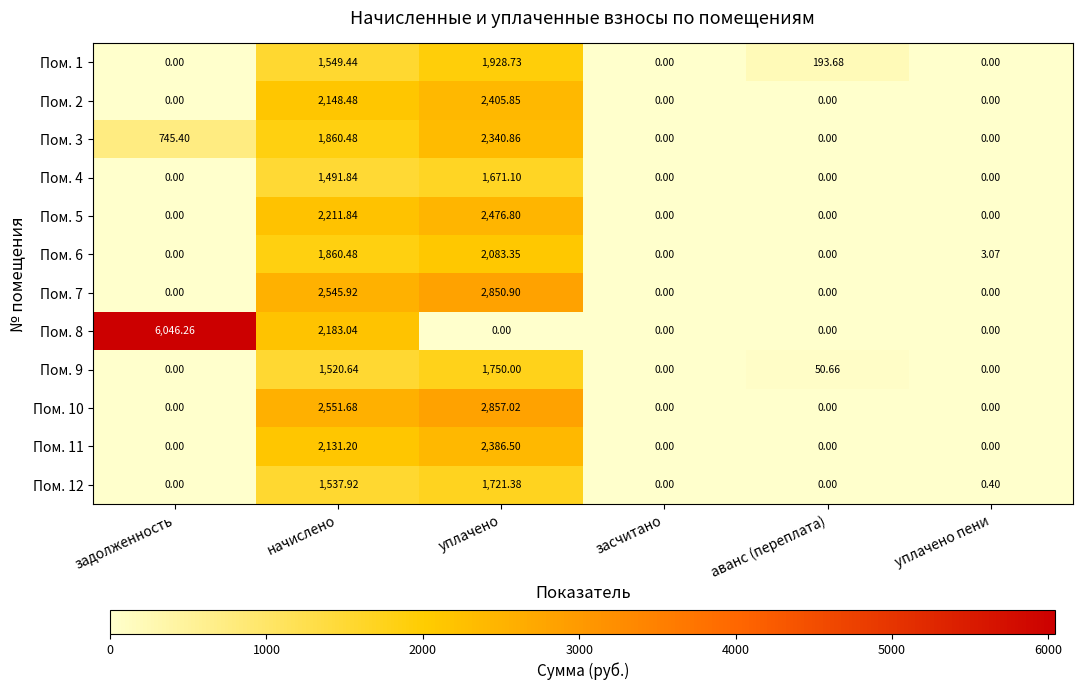

Where is Пом. 7 nearest to the value 1425?

начислено